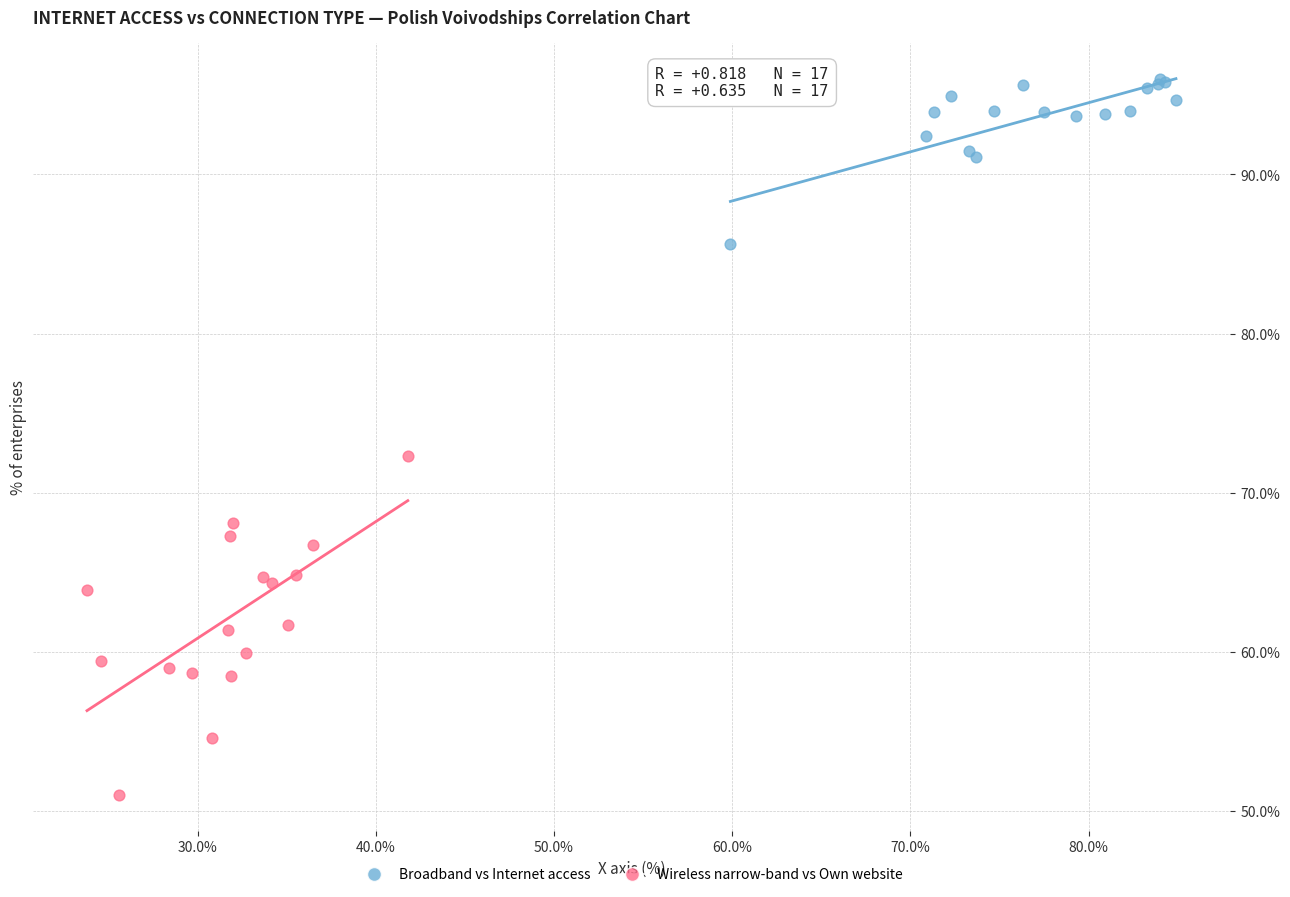

Which series contains the lowest Y value?

Wireless narrow-band vs Own website